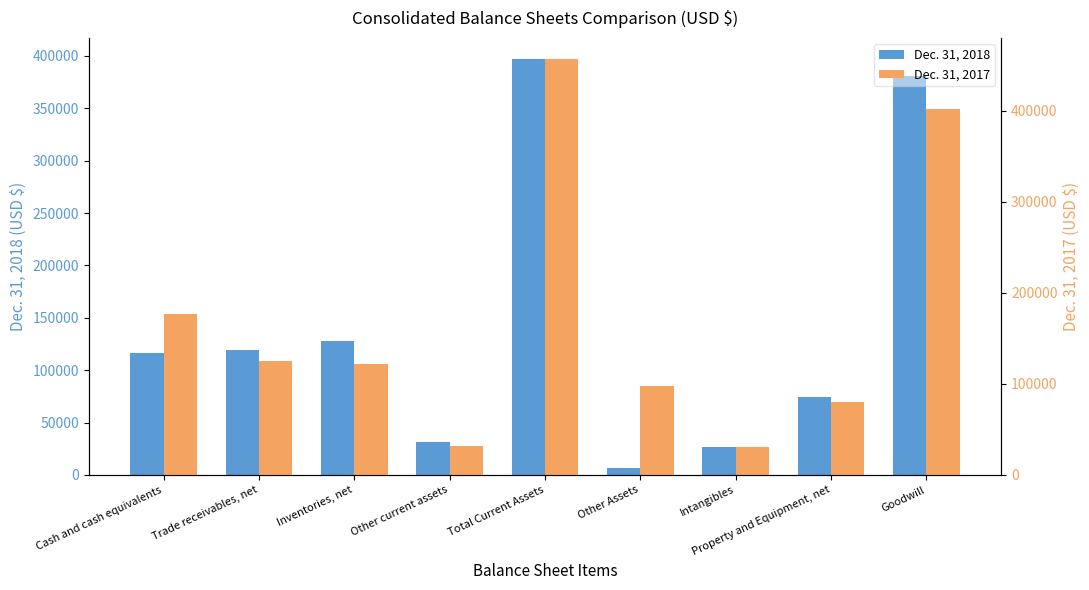

Is it true that Dec. 31, 2018 equals 215022 at Inventories, net?

False